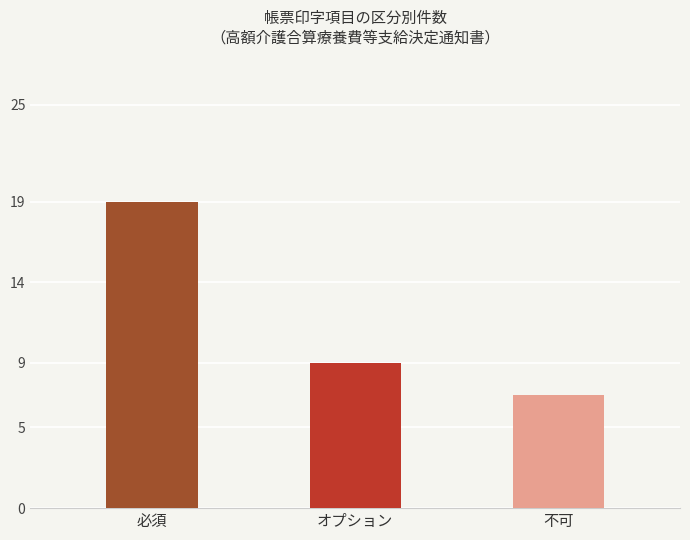

Reading left to right, list all the values displayed in this chart.

必須=19	オプション=9	不可=7